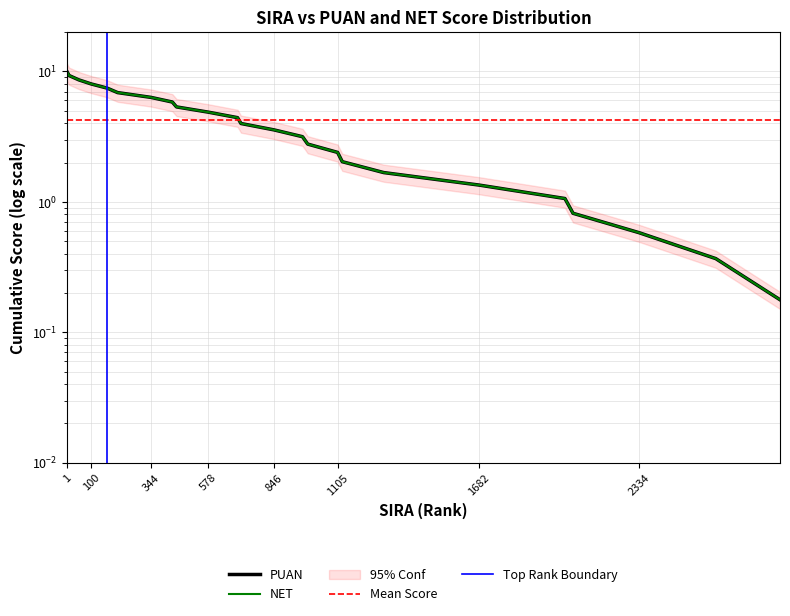

Reading right to left, what are all the values shown in this chart?

PUAN: 2909=0.2	2647=0.4	2334=0.6	2065=0.8	2032=1.1	1682=1.3	1293=1.7	1124=2.0	1105=2.4	983=2.8	962=3.2	846=3.6	711=4.0	697=4.4	578=4.9	448=5.3	431=5.8	344=6.3	208=6.9	165=7.4	100=8.0	50=8.6	10=9.3	1=10.0
NET: 2909=0.2	2647=0.4	2334=0.6	2065=0.8	2032=1.1	1682=1.3	1293=1.7	1124=2.0	1105=2.4	983=2.8	962=3.2	846=3.6	711=4.0	697=4.4	578=4.9	448=5.3	431=5.8	344=6.3	208=6.9	165=7.4	100=8.0	50=8.6	10=9.3	1=10.0